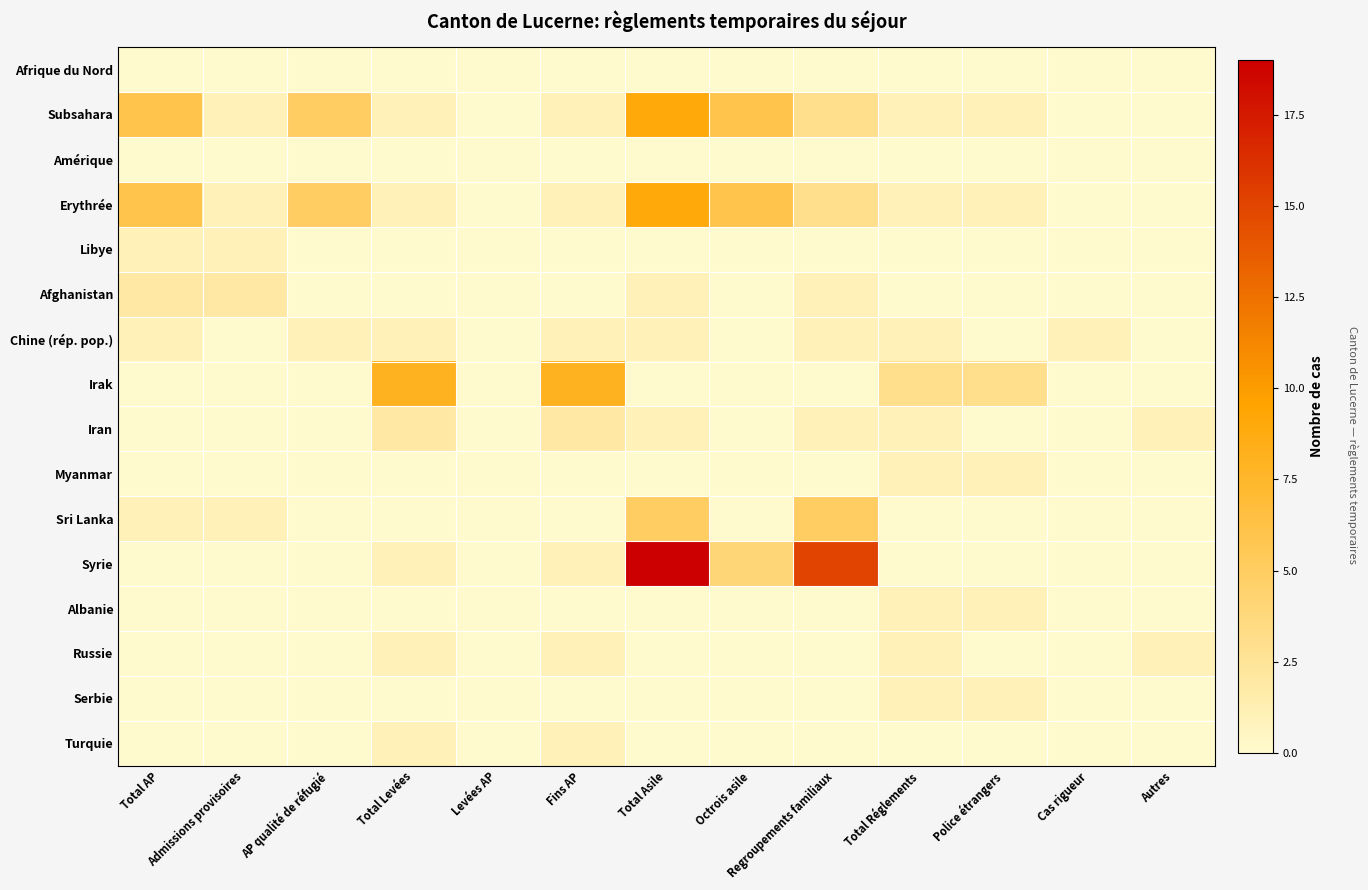

Reading left to right, extract all data points from this chart.

Afrique du Nord: Total AP=0	Admissions provisoires=0	AP qualité de réfugié=0	Total Levées=0	Levées AP=0	Fins AP=0	Total Asile=0	Octrois asile=0	Regroupements familiaux=0	Total Réglements=0	Police étrangers=0	Cas rigueur=0	Autres=0
Subsahara: Total AP=6	Admissions provisoires=1	AP qualité de réfugié=5	Total Levées=1	Levées AP=0	Fins AP=1	Total Asile=9	Octrois asile=6	Regroupements familiaux=3	Total Réglements=1	Police étrangers=1	Cas rigueur=0	Autres=0
Amérique: Total AP=0	Admissions provisoires=0	AP qualité de réfugié=0	Total Levées=0	Levées AP=0	Fins AP=0	Total Asile=0	Octrois asile=0	Regroupements familiaux=0	Total Réglements=0	Police étrangers=0	Cas rigueur=0	Autres=0
Erythrée: Total AP=6	Admissions provisoires=1	AP qualité de réfugié=5	Total Levées=1	Levées AP=0	Fins AP=1	Total Asile=9	Octrois asile=6	Regroupements familiaux=3	Total Réglements=1	Police étrangers=1	Cas rigueur=0	Autres=0
Libye: Total AP=1	Admissions provisoires=1	AP qualité de réfugié=0	Total Levées=0	Levées AP=0	Fins AP=0	Total Asile=0	Octrois asile=0	Regroupements familiaux=0	Total Réglements=0	Police étrangers=0	Cas rigueur=0	Autres=0
Afghanistan: Total AP=2	Admissions provisoires=2	AP qualité de réfugié=0	Total Levées=0	Levées AP=0	Fins AP=0	Total Asile=1	Octrois asile=0	Regroupements familiaux=1	Total Réglements=0	Police étrangers=0	Cas rigueur=0	Autres=0
Chine (rép. pop.): Total AP=1	Admissions provisoires=0	AP qualité de réfugié=1	Total Levées=1	Levées AP=0	Fins AP=1	Total Asile=1	Octrois asile=0	Regroupements familiaux=1	Total Réglements=1	Police étrangers=0	Cas rigueur=1	Autres=0
Irak: Total AP=0	Admissions provisoires=0	AP qualité de réfugié=0	Total Levées=8	Levées AP=0	Fins AP=8	Total Asile=0	Octrois asile=0	Regroupements familiaux=0	Total Réglements=3	Police étrangers=3	Cas rigueur=0	Autres=0
Iran: Total AP=0	Admissions provisoires=0	AP qualité de réfugié=0	Total Levées=2	Levées AP=0	Fins AP=2	Total Asile=1	Octrois asile=0	Regroupements familiaux=1	Total Réglements=1	Police étrangers=0	Cas rigueur=0	Autres=1
Myanmar: Total AP=0	Admissions provisoires=0	AP qualité de réfugié=0	Total Levées=0	Levées AP=0	Fins AP=0	Total Asile=0	Octrois asile=0	Regroupements familiaux=0	Total Réglements=1	Police étrangers=1	Cas rigueur=0	Autres=0
Sri Lanka: Total AP=1	Admissions provisoires=1	AP qualité de réfugié=0	Total Levées=0	Levées AP=0	Fins AP=0	Total Asile=5	Octrois asile=0	Regroupements familiaux=5	Total Réglements=0	Police étrangers=0	Cas rigueur=0	Autres=0
Syrie: Total AP=0	Admissions provisoires=0	AP qualité de réfugié=0	Total Levées=1	Levées AP=0	Fins AP=1	Total Asile=19	Octrois asile=4	Regroupements familiaux=15	Total Réglements=0	Police étrangers=0	Cas rigueur=0	Autres=0
Albanie: Total AP=0	Admissions provisoires=0	AP qualité de réfugié=0	Total Levées=0	Levées AP=0	Fins AP=0	Total Asile=0	Octrois asile=0	Regroupements familiaux=0	Total Réglements=1	Police étrangers=1	Cas rigueur=0	Autres=0
Russie: Total AP=0	Admissions provisoires=0	AP qualité de réfugié=0	Total Levées=1	Levées AP=0	Fins AP=1	Total Asile=0	Octrois asile=0	Regroupements familiaux=0	Total Réglements=1	Police étrangers=0	Cas rigueur=0	Autres=1
Serbie: Total AP=0	Admissions provisoires=0	AP qualité de réfugié=0	Total Levées=0	Levées AP=0	Fins AP=0	Total Asile=0	Octrois asile=0	Regroupements familiaux=0	Total Réglements=1	Police étrangers=1	Cas rigueur=0	Autres=0
Turquie: Total AP=0	Admissions provisoires=0	AP qualité de réfugié=0	Total Levées=1	Levées AP=0	Fins AP=1	Total Asile=0	Octrois asile=0	Regroupements familiaux=0	Total Réglements=0	Police étrangers=0	Cas rigueur=0	Autres=0